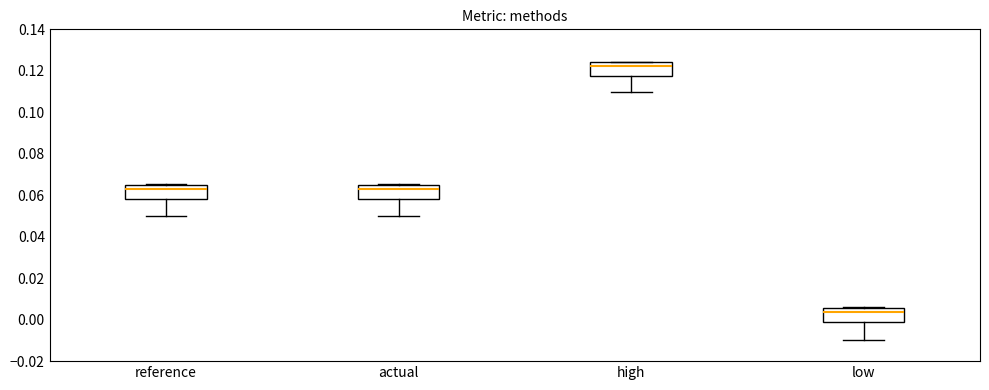

Which box's median line is the lowest?

low